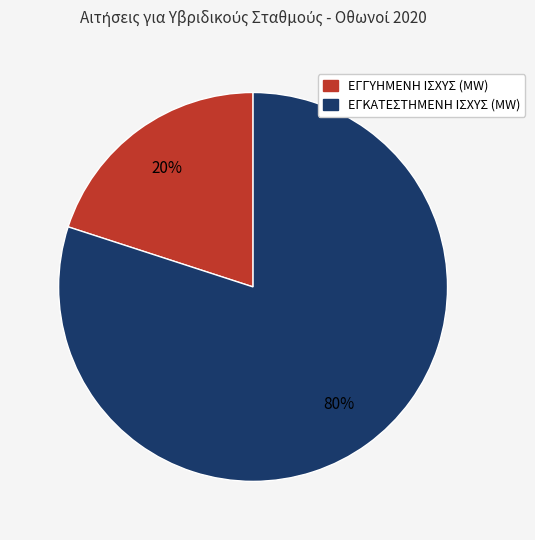

Is there a majority slice in this chart?

Yes